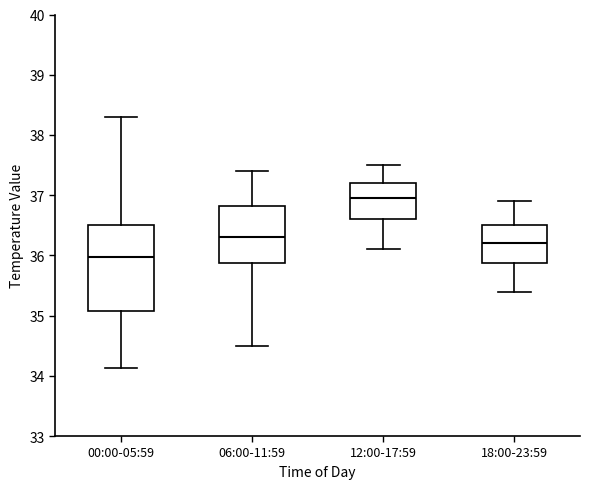

Reading left to right, transcribe this box plot: for each box, give where its median line is, the range the box spans, and where its two whiskers end, as read against the y-axis. The values are not printed on the chart, so give them approximately, as read against the axis.

00:00-05:59: median 36.0, box 35.1 to 36.5, whiskers 34.1 to 38.3
06:00-11:59: median 36.3, box 35.9 to 36.8, whiskers 34.5 to 37.4
12:00-17:59: median 37.0, box 36.6 to 37.2, whiskers 36.1 to 37.5
18:00-23:59: median 36.2, box 35.9 to 36.5, whiskers 35.4 to 36.9